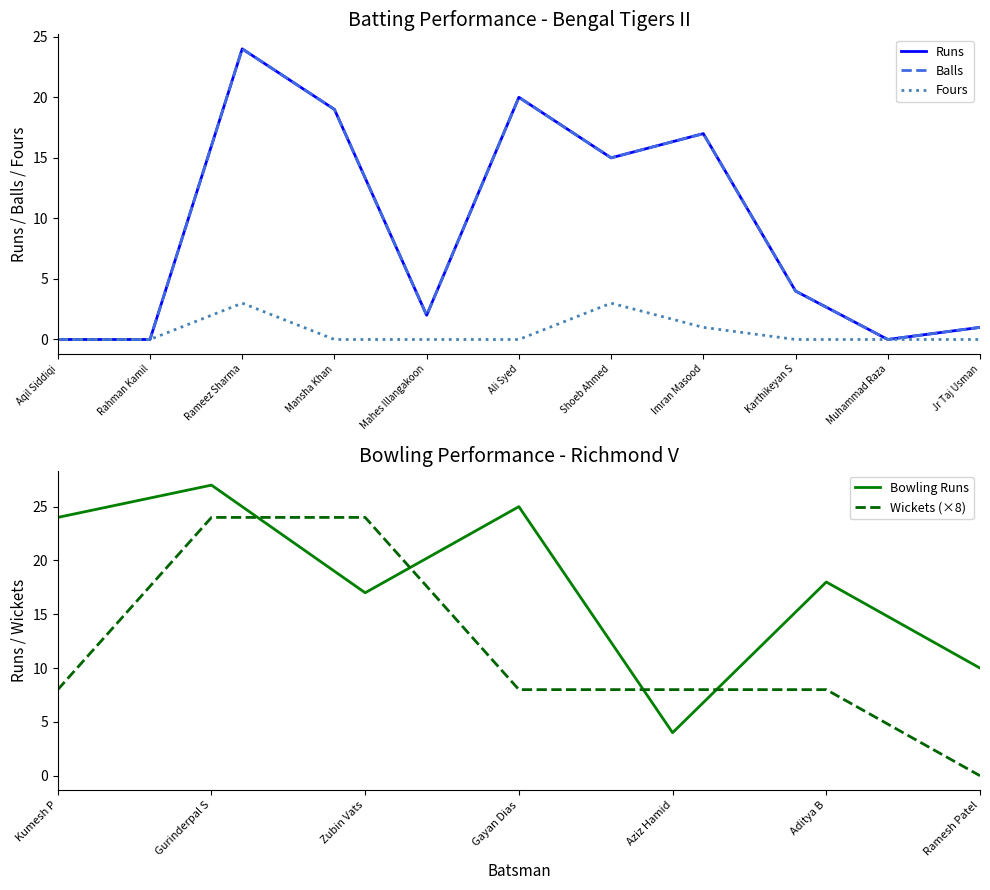

Where is the first local minimum for Bengal Tigers II Batting - Balls?

Mahes Illangakoon